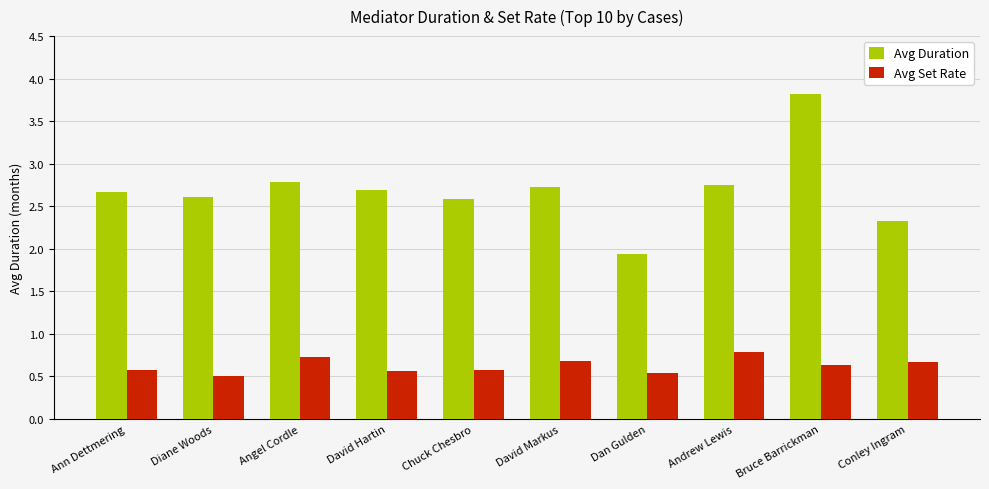

Which category has the highest value in the Avg Duration series?

Bruce Barrickman